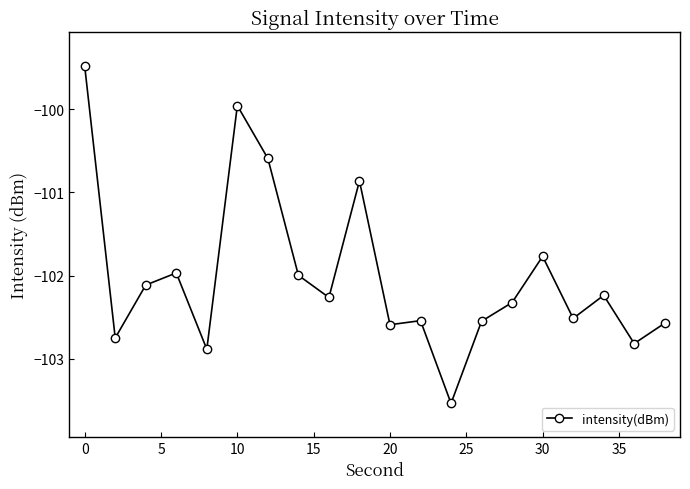

Does the chart display data point markers on the line(s)?

Yes